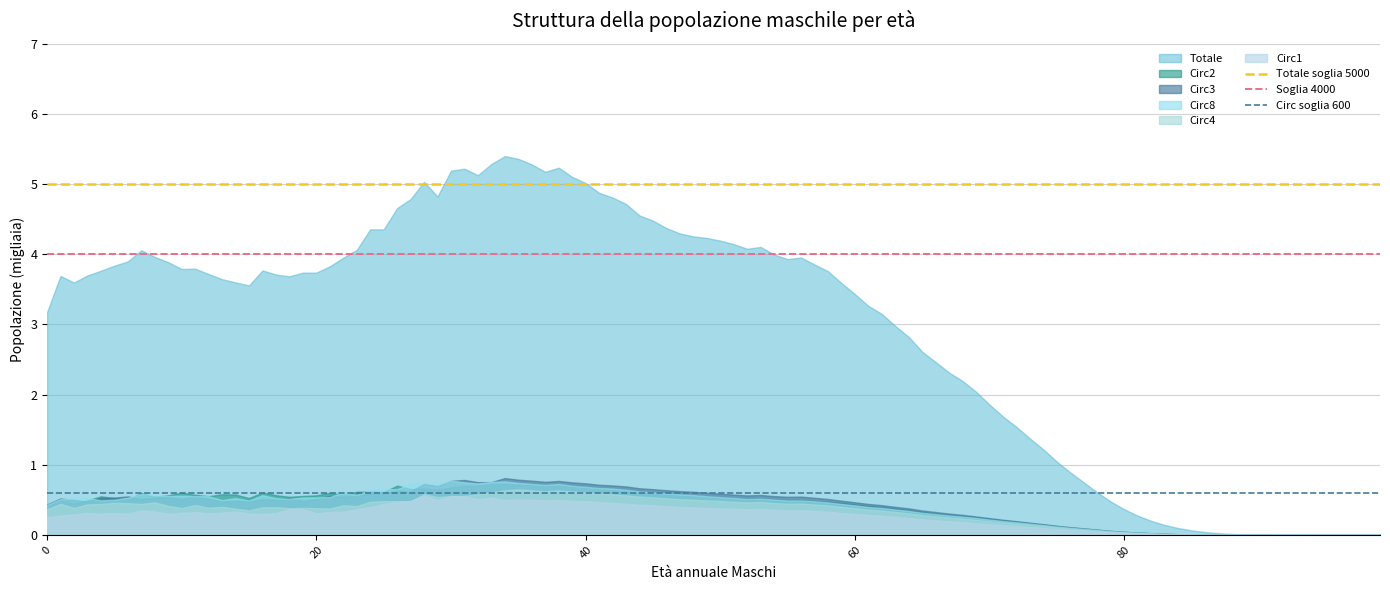

What is the sum of all Circ soglia 600 values?

1.2